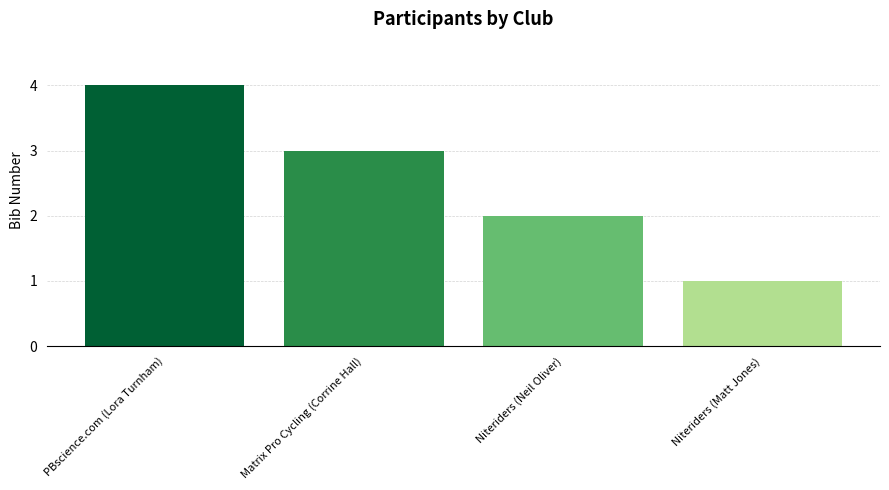

Rank the categories by value from lowest to highest.

Niteriders (Matt Jones), Niteriders (Neil Oliver), Matrix Pro Cycling (Corrine Hall), PBscience.com (Lora Turnham)